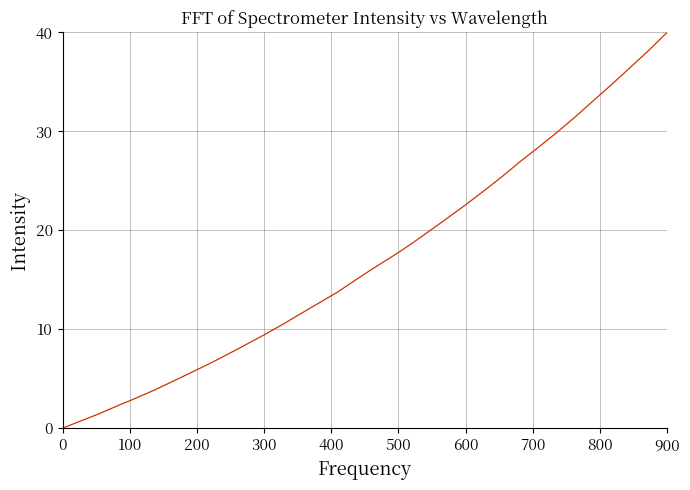

What is the difference between the maximum and minimum values?

40.0